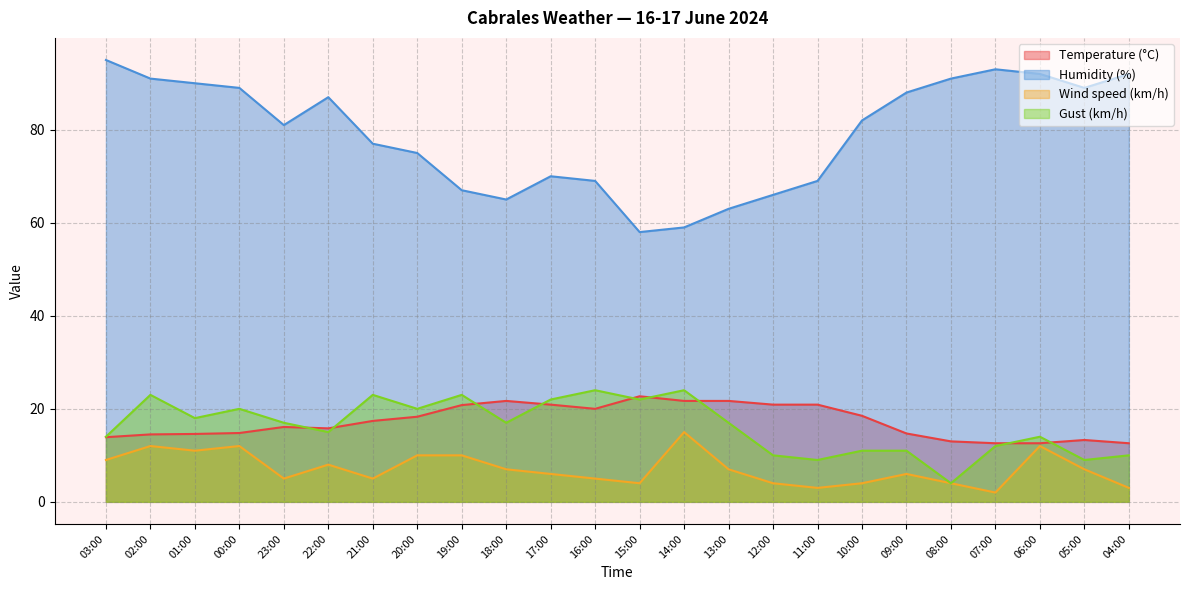

At which label is Humidity (%) closest to 76?

21:00